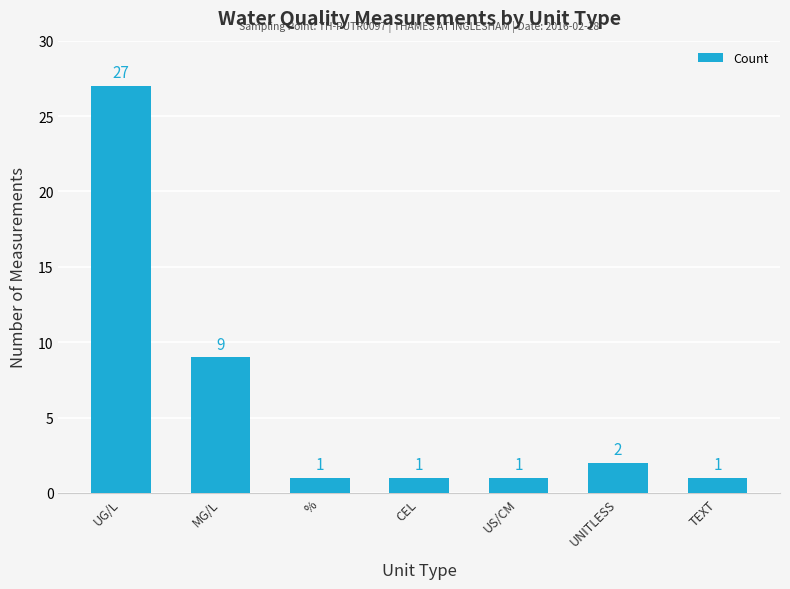

Between % and UNITLESS, which is larger?

UNITLESS